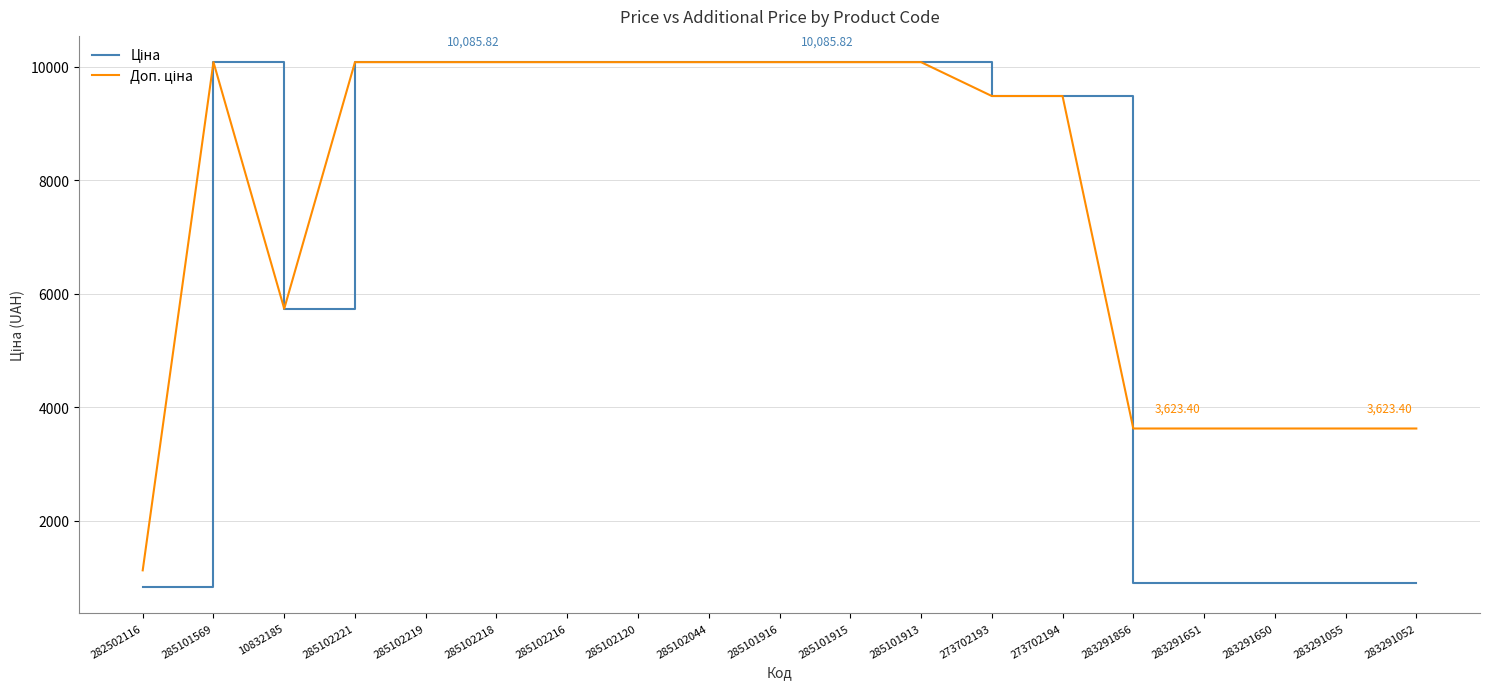

What is the total value across all series at 285102218?

20171.6